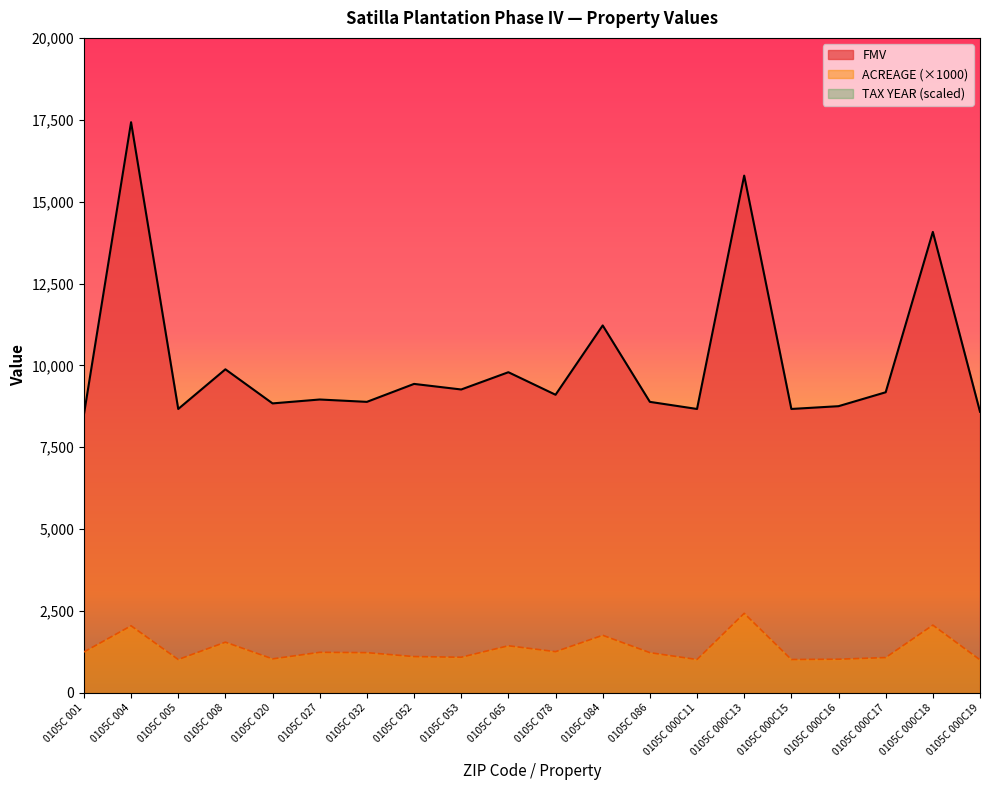

What is the maximum value for ACREAGE?

2430